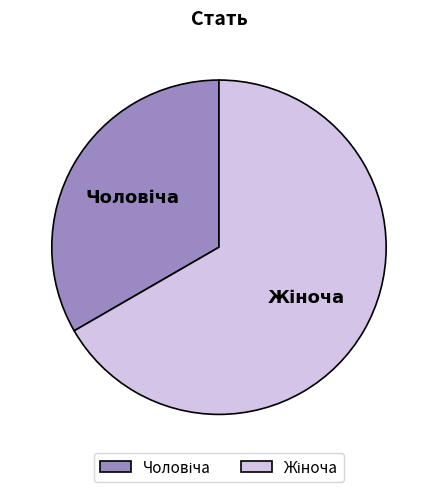

Does any single category account for the majority?

Yes